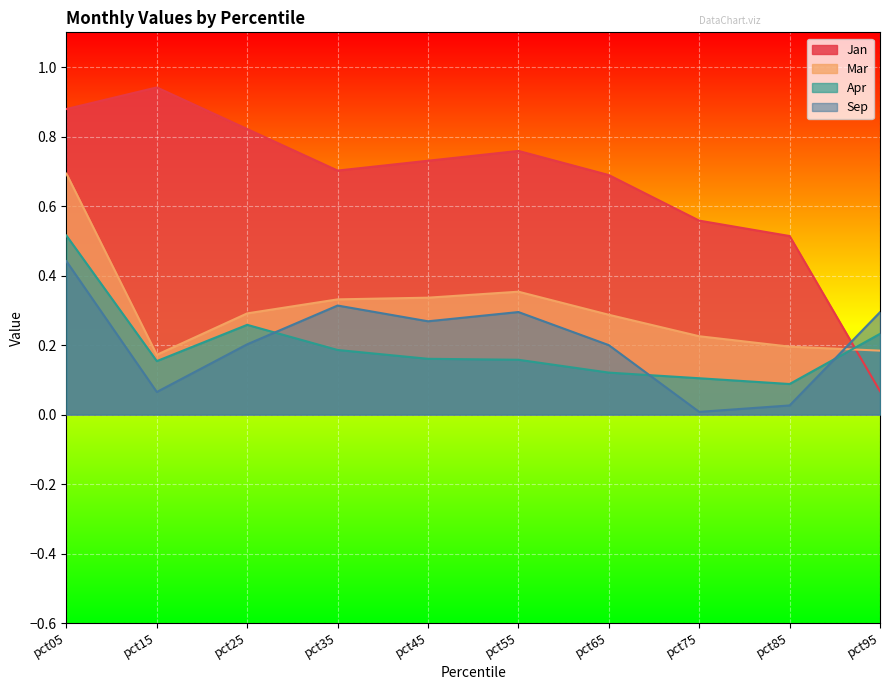

Which has a higher value, pct25 or pct45?

pct25